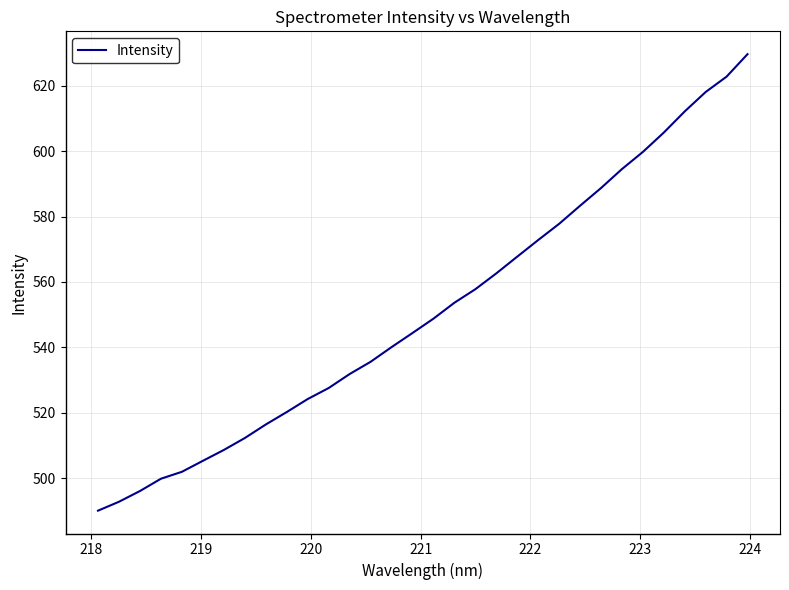

What is the minimum value shown in the chart?

490.0